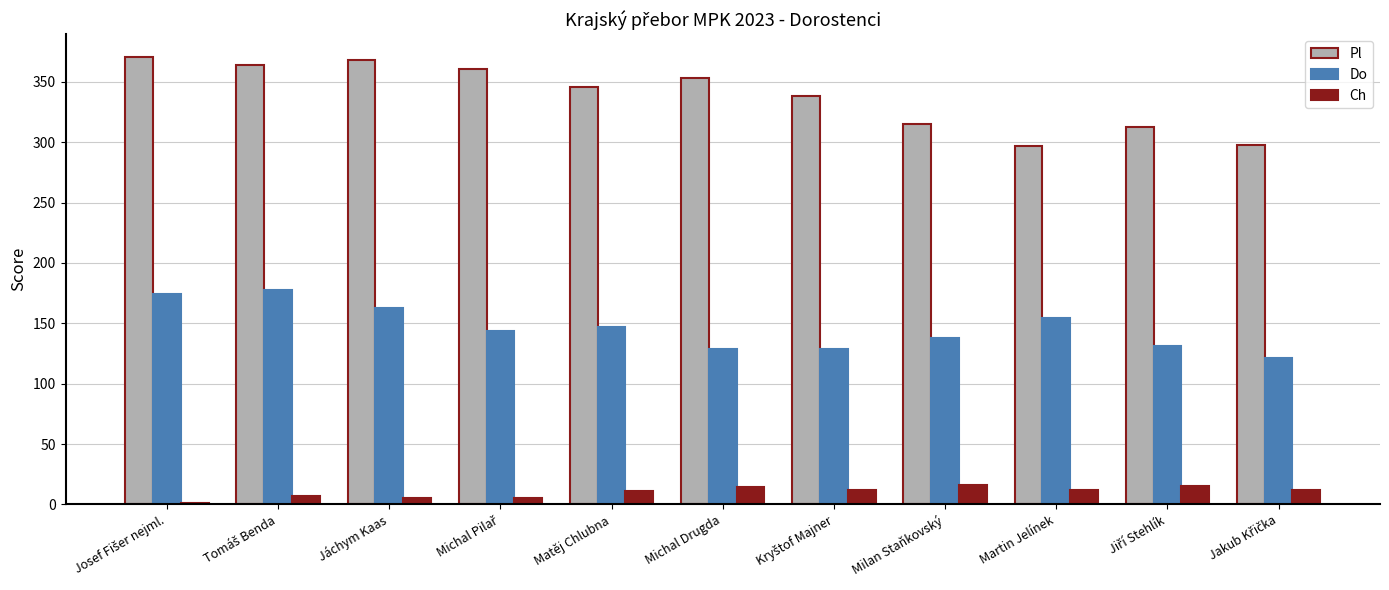

What is the total value across all series at Martin Jelínek?

463